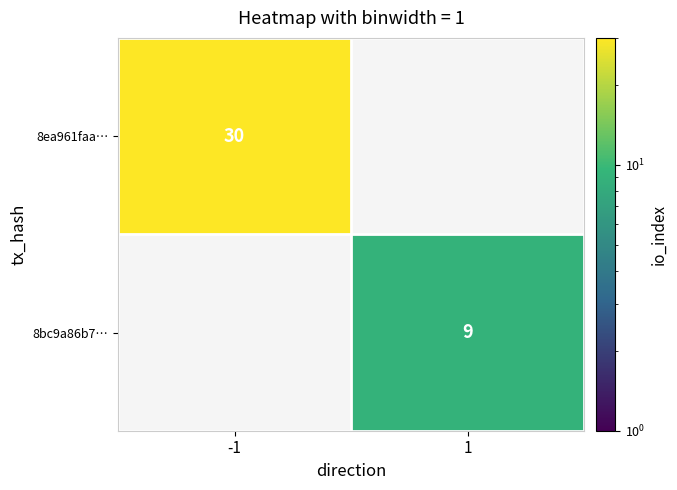

How many distinct data groups are displayed?

2